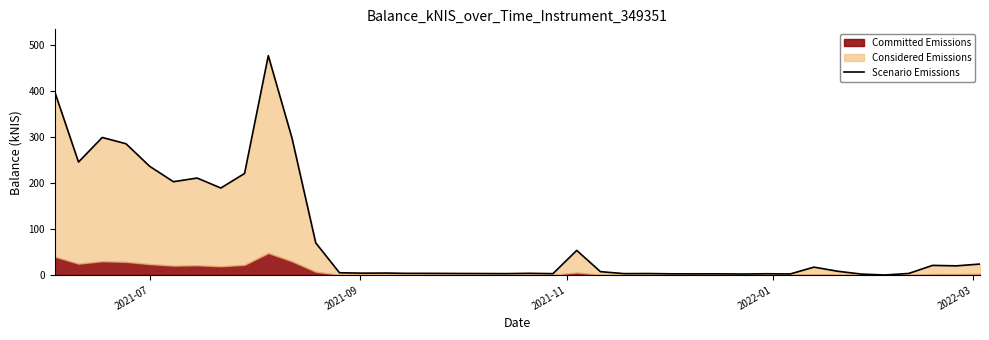

How many positive values are there?

39